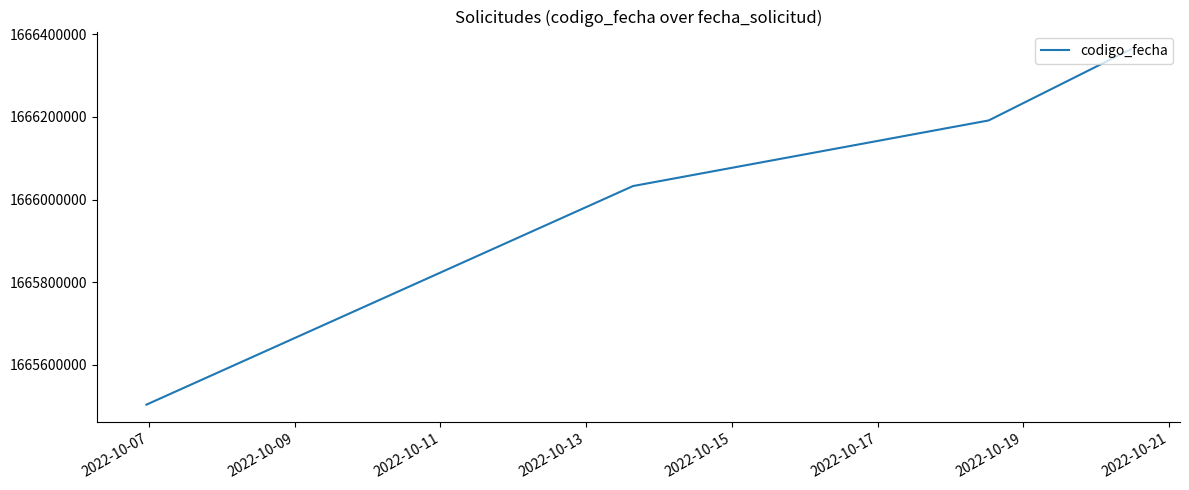

What is the average value?

1666022885